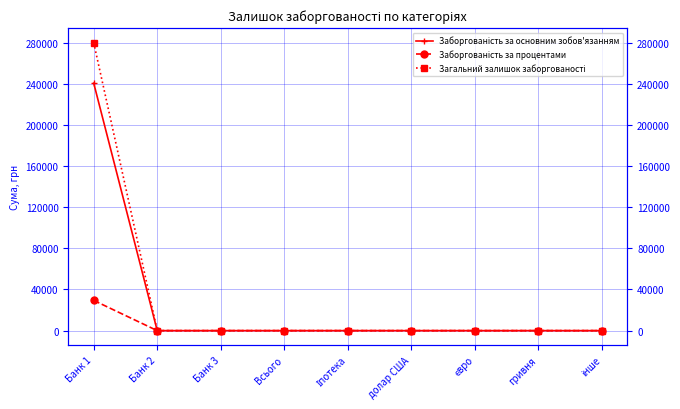

True or false: Заборгованість за основним зобов'язанням and Загальний залишок заборгованості intersect in this chart.

False